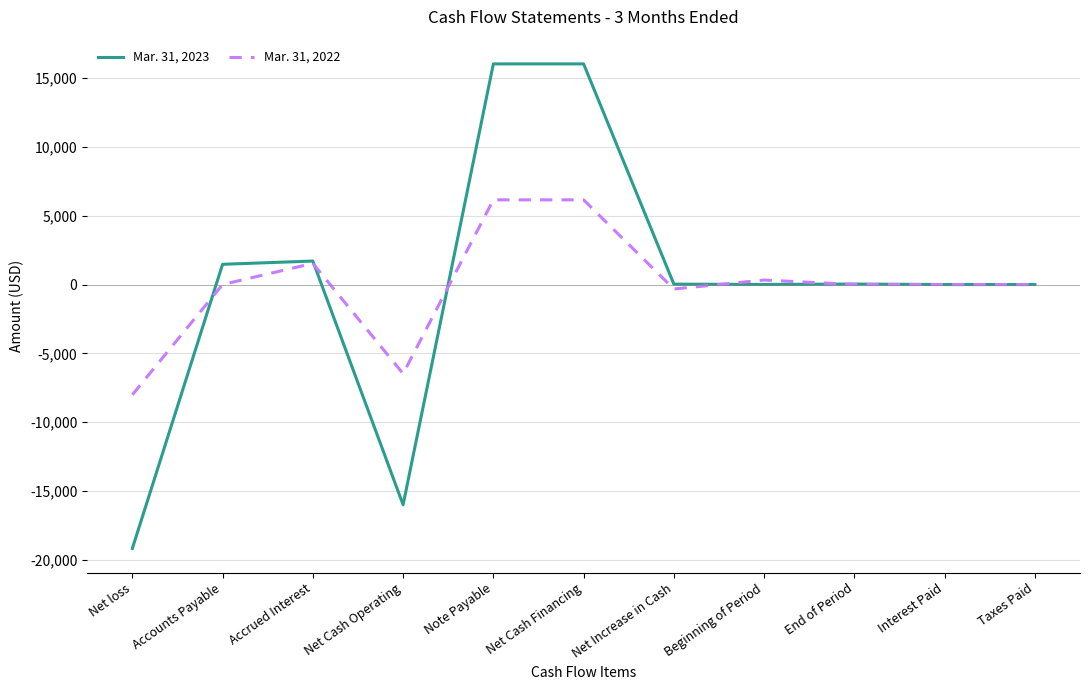

Where do Mar. 31, 2022 and Mar. 31, 2023 first cross each other?

Net loss and Accounts Payable